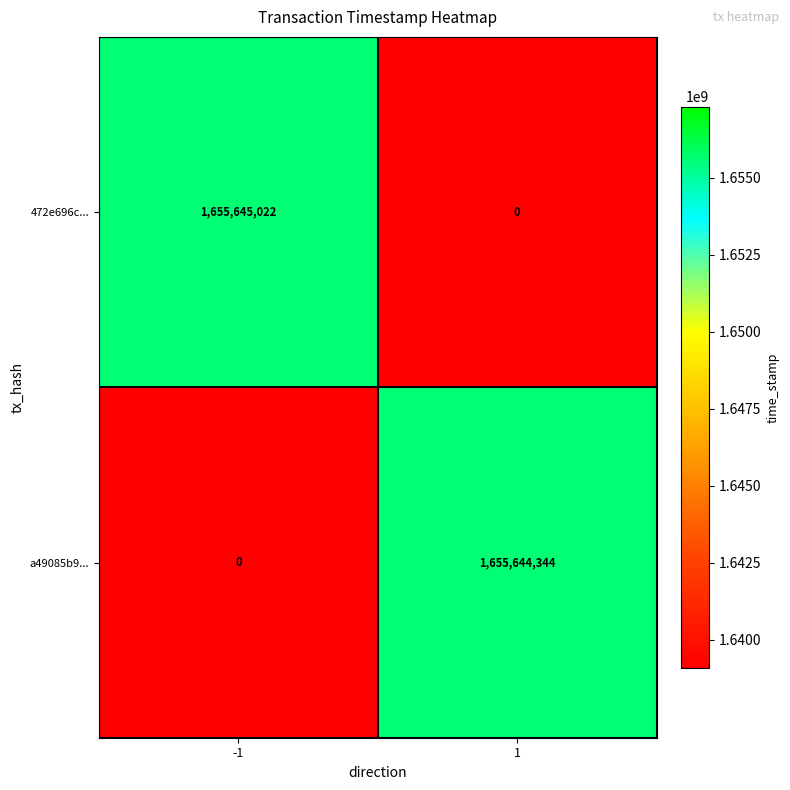

Which category has the highest value across all series?

-1